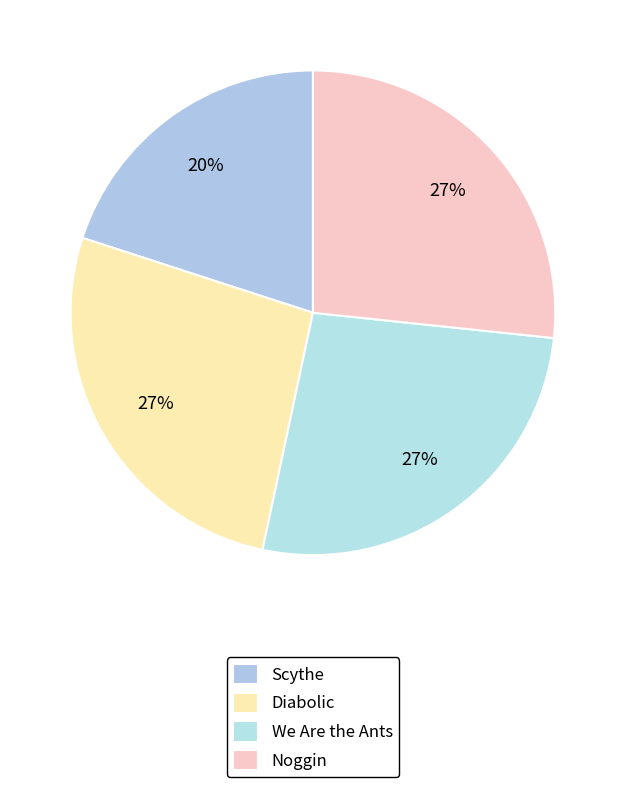

True or false: Diabolic accounts for 27% of the total.

True